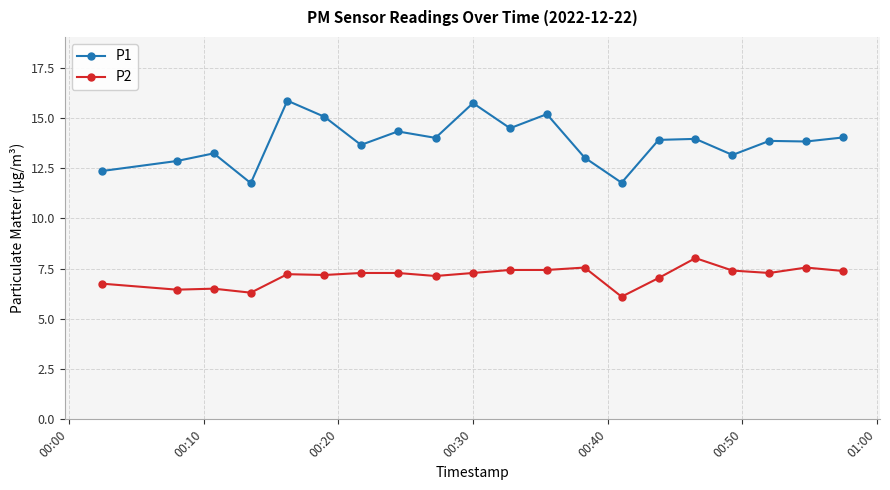

Which series has the largest total across all categories?

P1